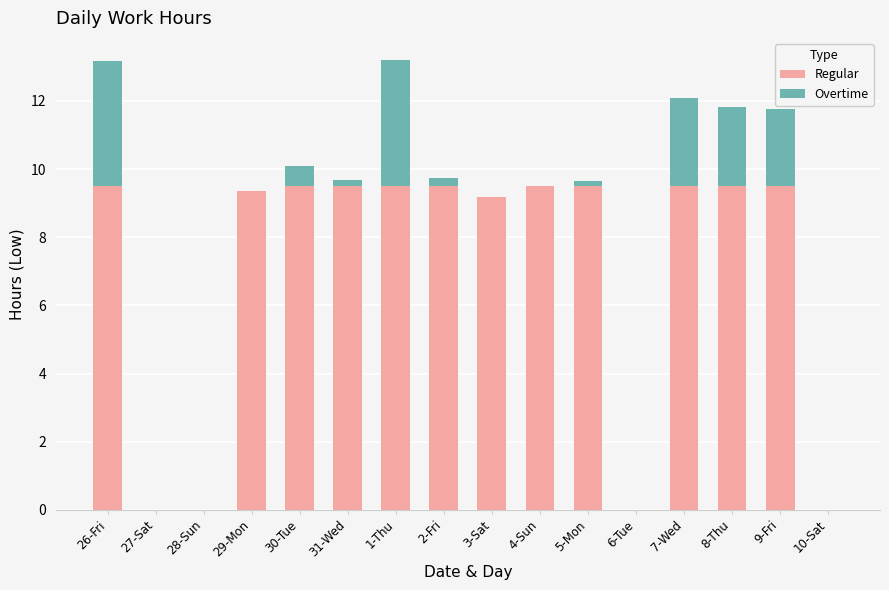

The value of Regular at 3-Sat is 12.1. True or false?

False